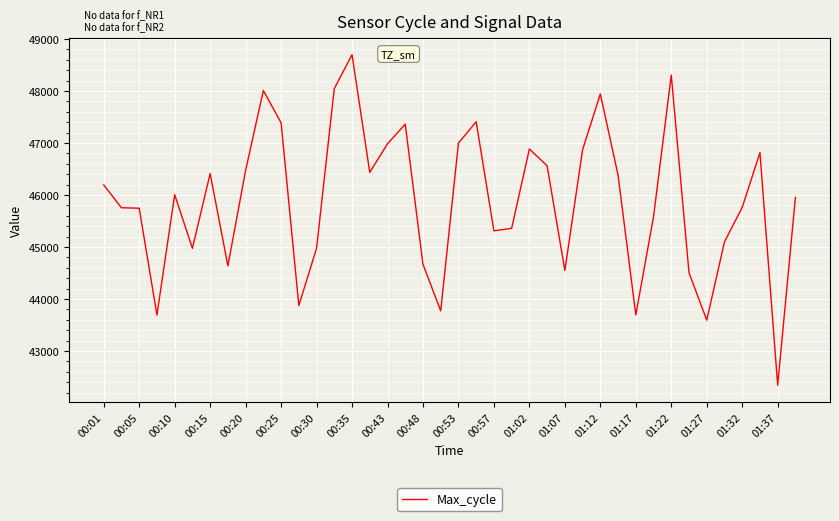

What is the smallest value displayed?

42342